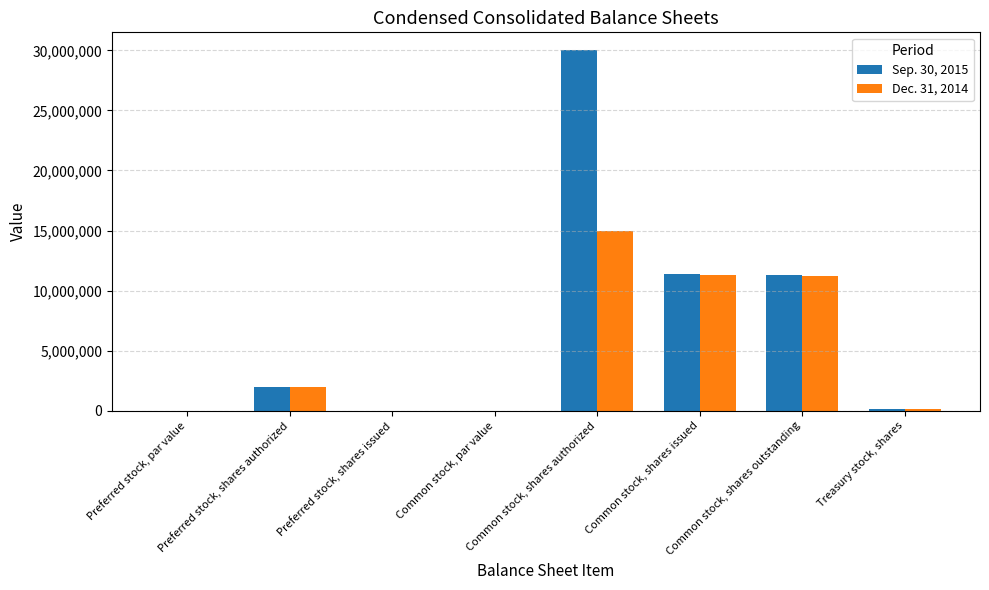

What is the greatest value displayed?

30000000.0